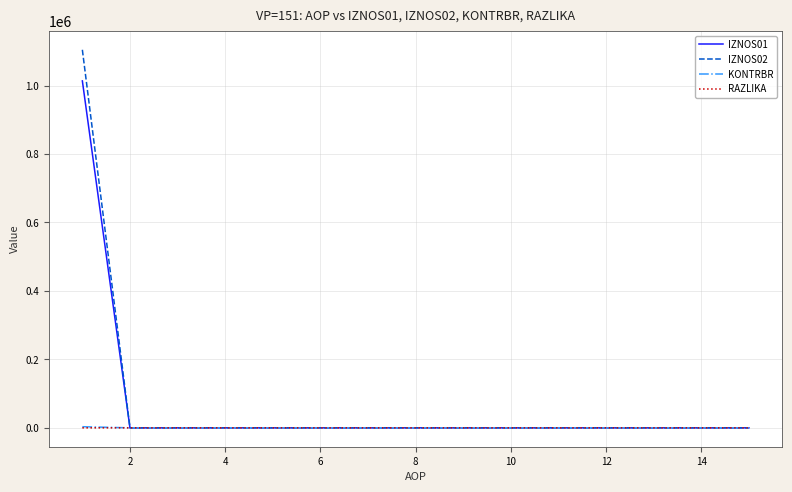

At how many categories does at least one series exceed 209431?

1